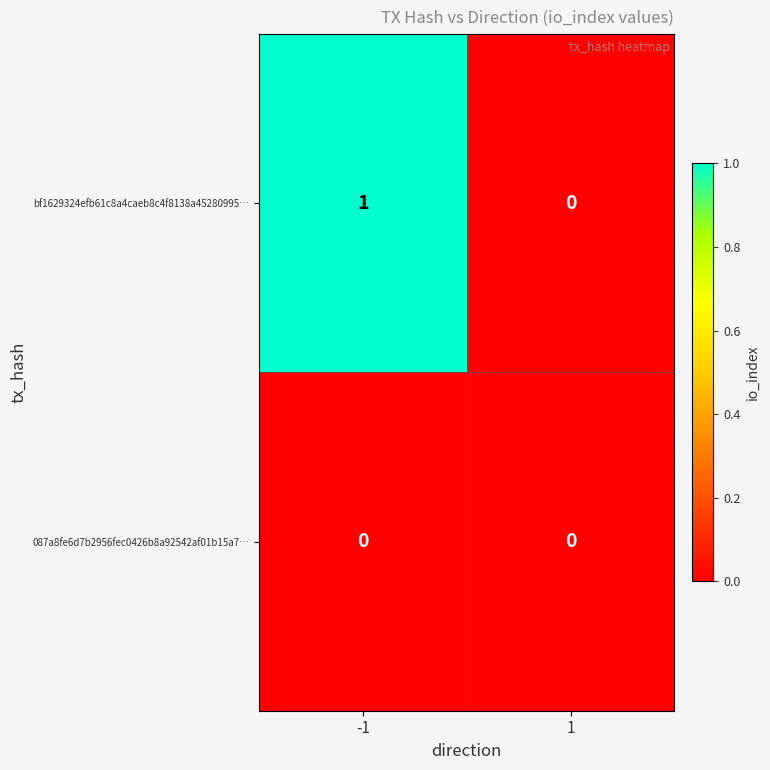

Rank the series by their average value, from lowest to highest.

087a8fe6d7b2956fec0426b8a92542af01b15a7…, bf1629324efb61c8a4caeb8c4f8138a45280995…